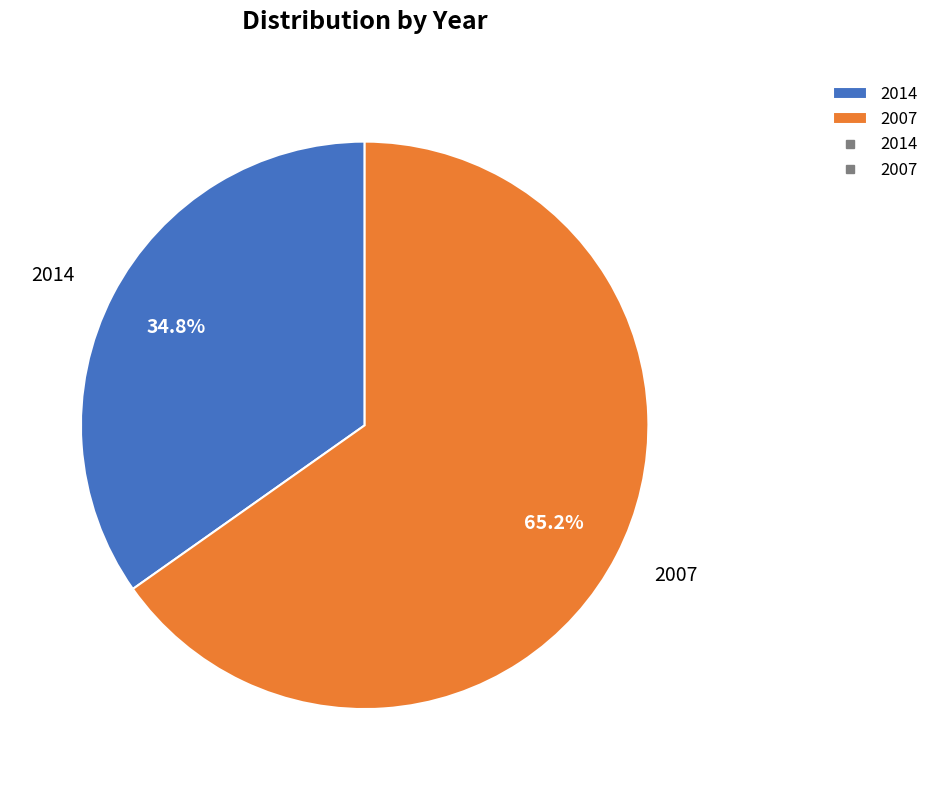

True or false: 2007 accounts for 65% of the total.

True